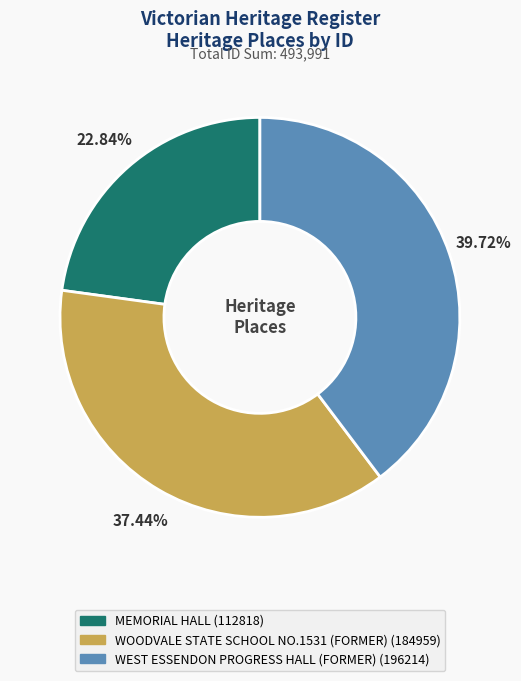

True or false: MEMORIAL HALL accounts for 23% of the total.

True